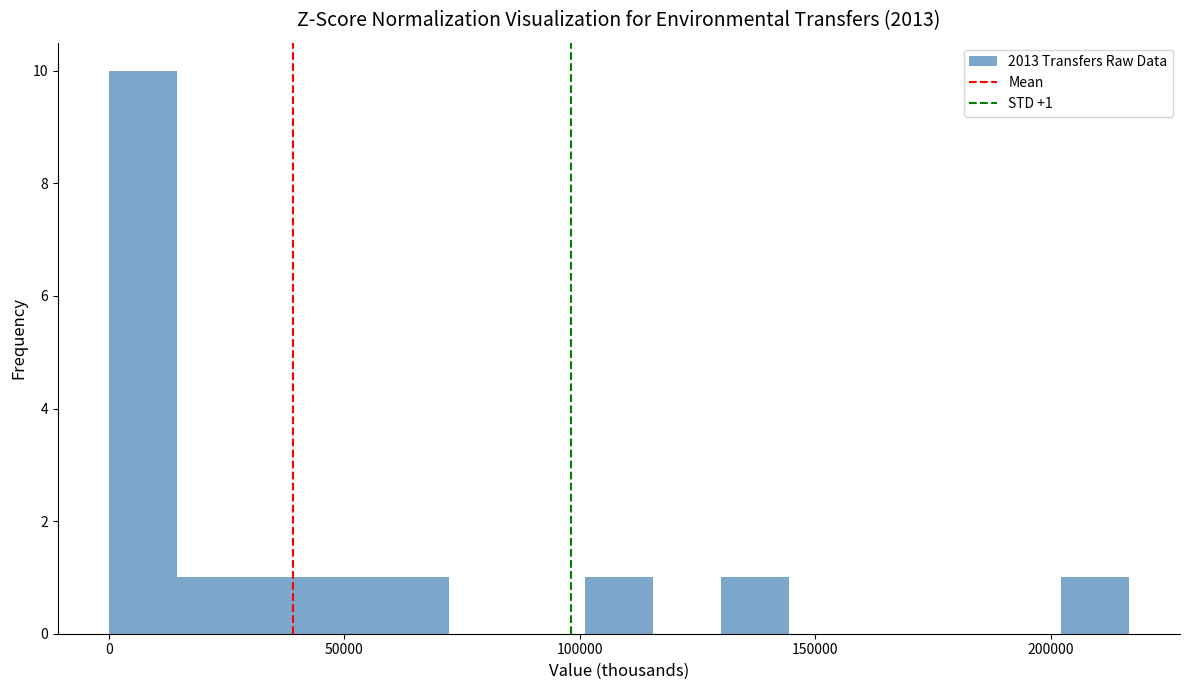

Read against the x-axis, roughly where is the centre of the tallest bar?

5000